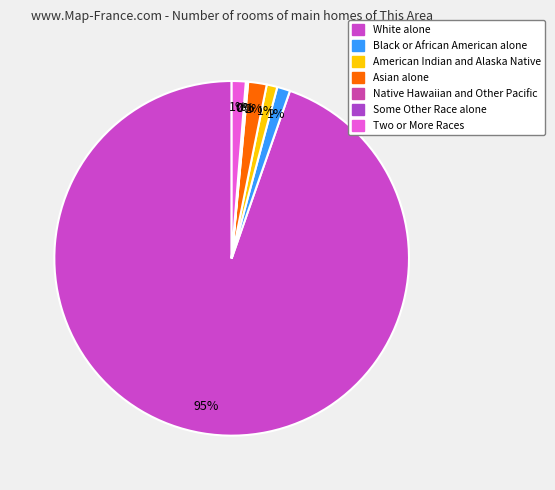

How many slices are in this pie chart?

7